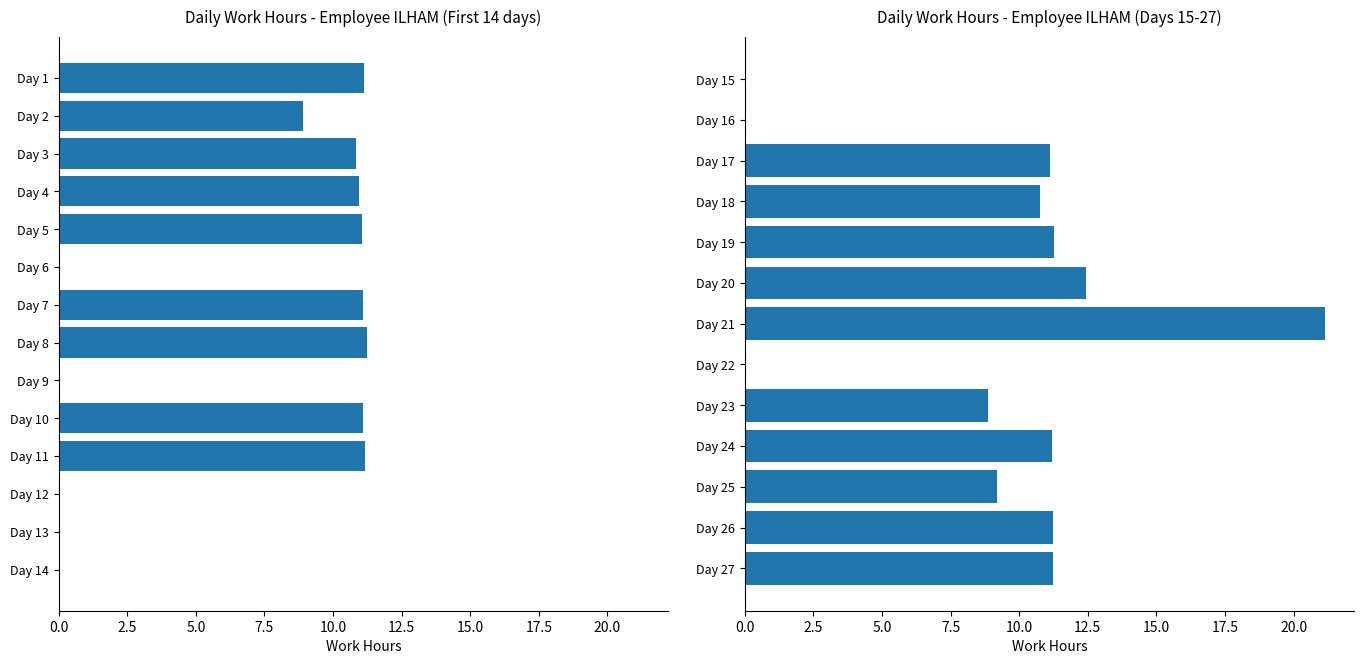

What is the value of the 7th bar from the left?

21.2